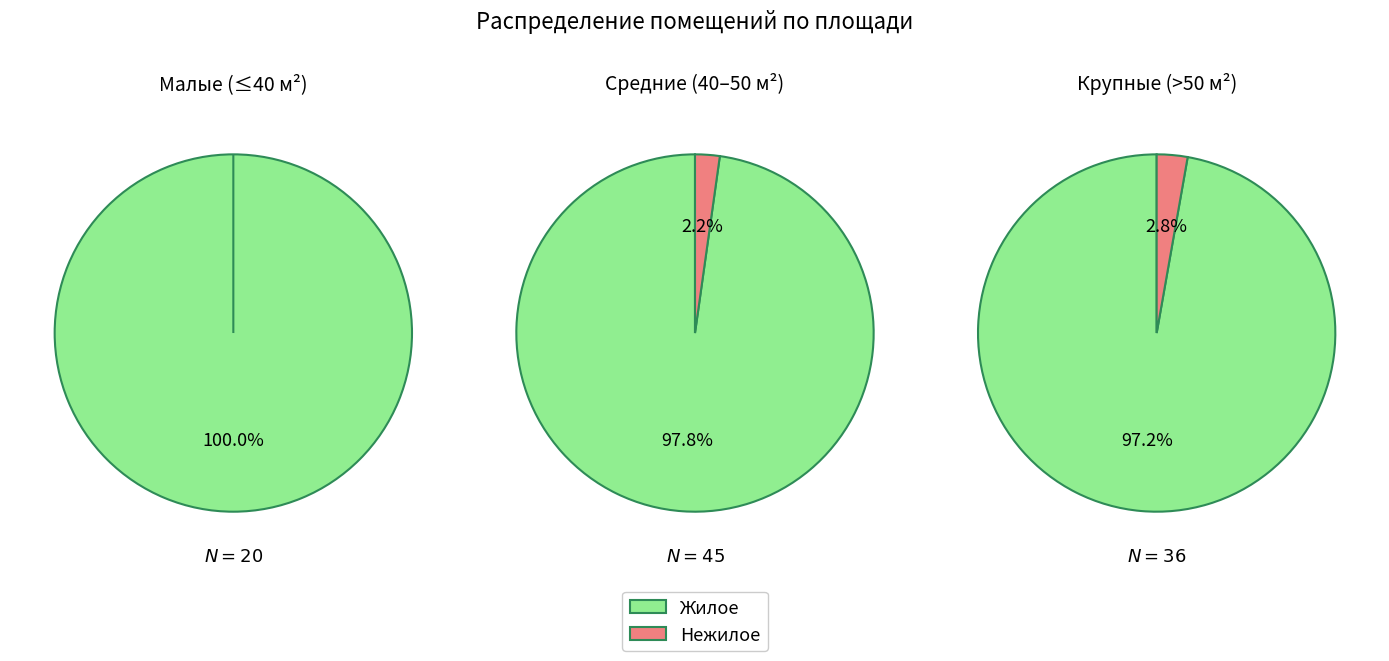

What portion of the pie excludes 1?

55.4%